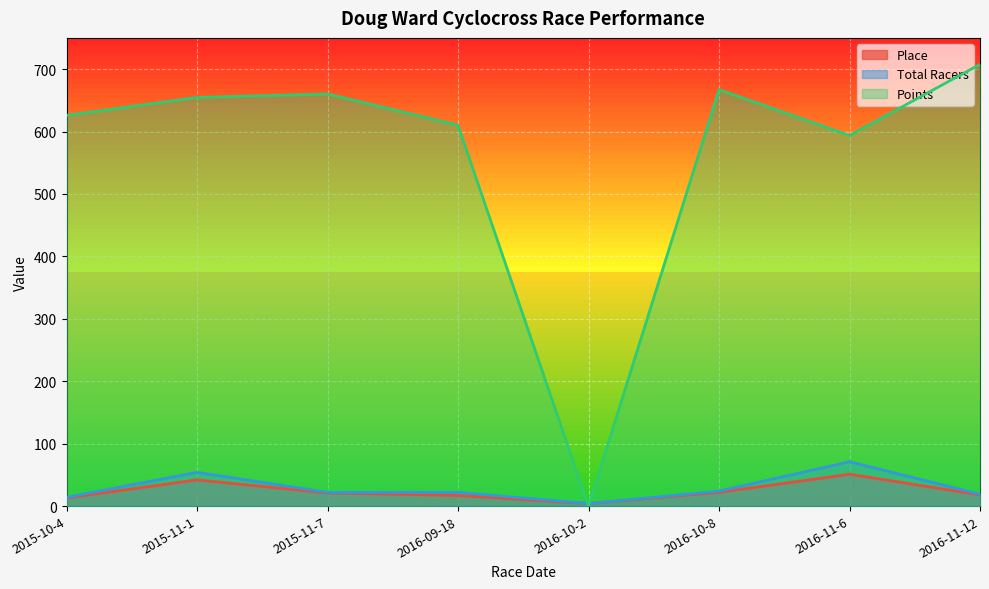

What is the total value across all series at 2016-11-12?

744.7